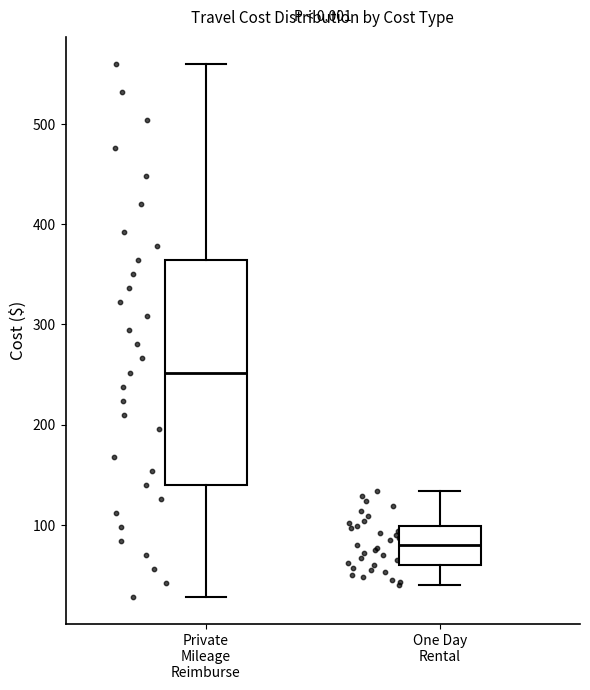

Reading left to right, read every box against the y-axis: the position of its median line, the range the box covers, and the ends of its whiskers. The values are not printed on the chart, so give them approximately, as read against the axis.

Private Mileage Reimburse: median 250, box 140 to 360, whiskers 30 to 560
One Day Rental: median 80, box 60 to 100, whiskers 40 to 130